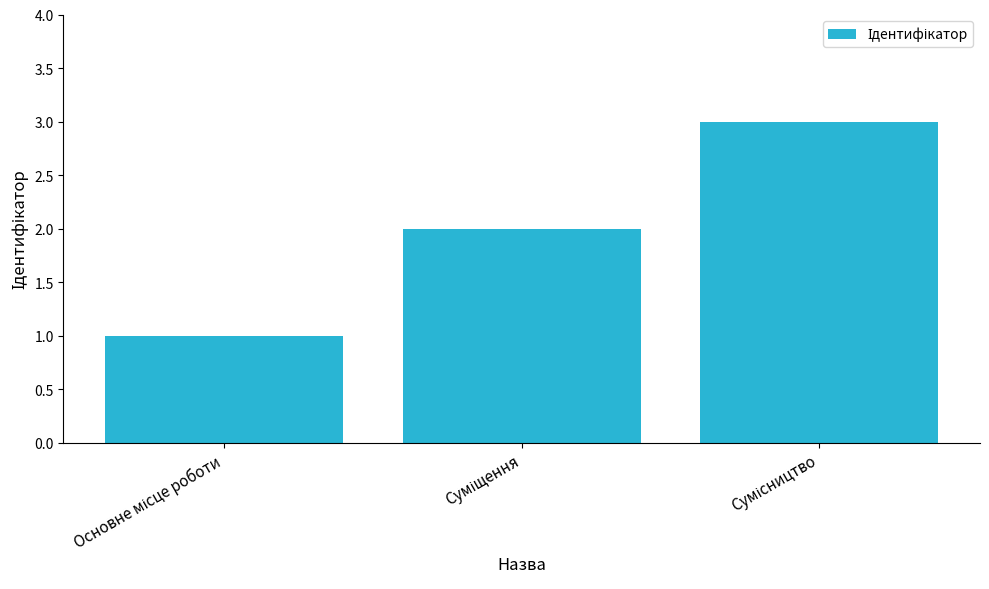

What is the maximum value shown in the chart?

3